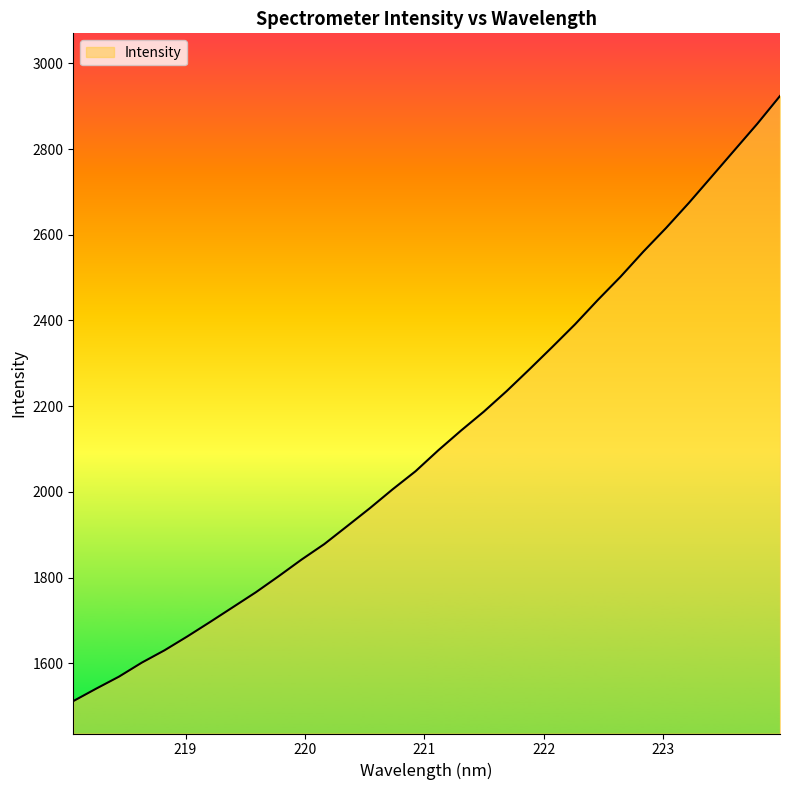

What is the greatest value displayed?

2923.8